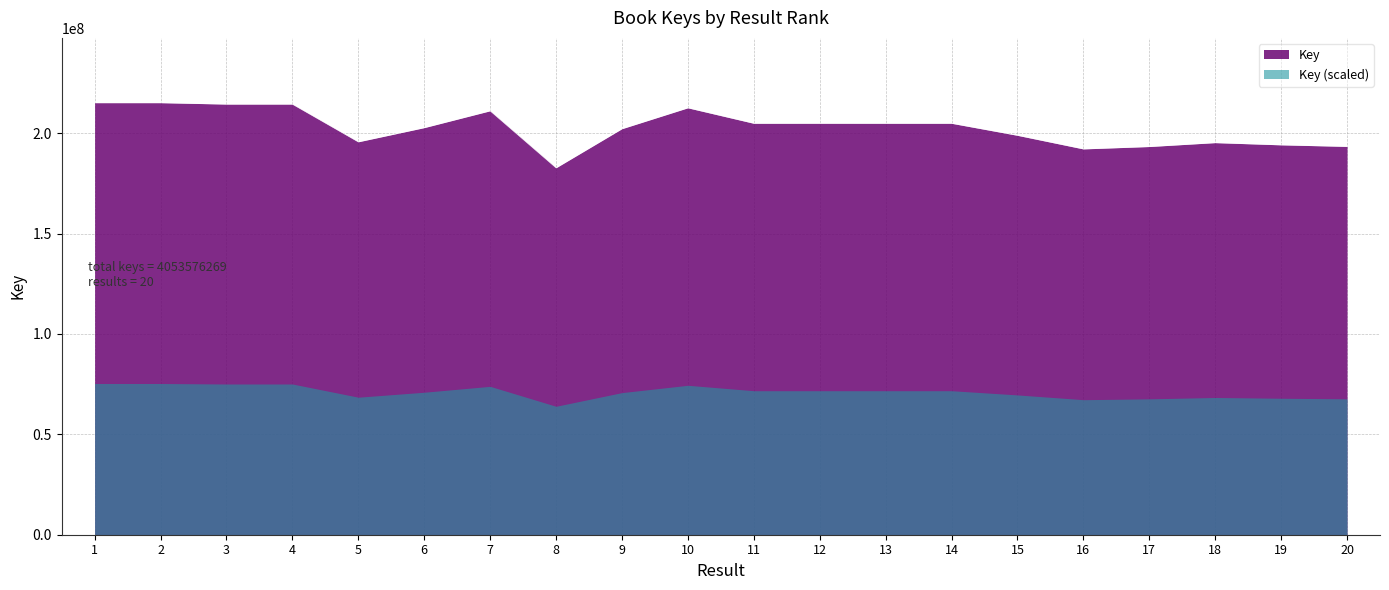

What is the change in value from 12 to 18?

-9649476